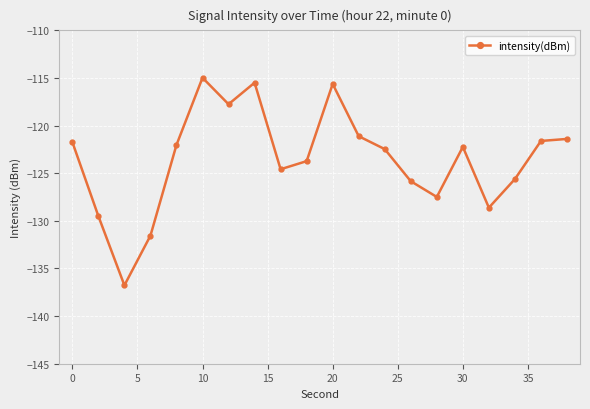

True or false: there are more than 0 points higher than both neighbors.

True